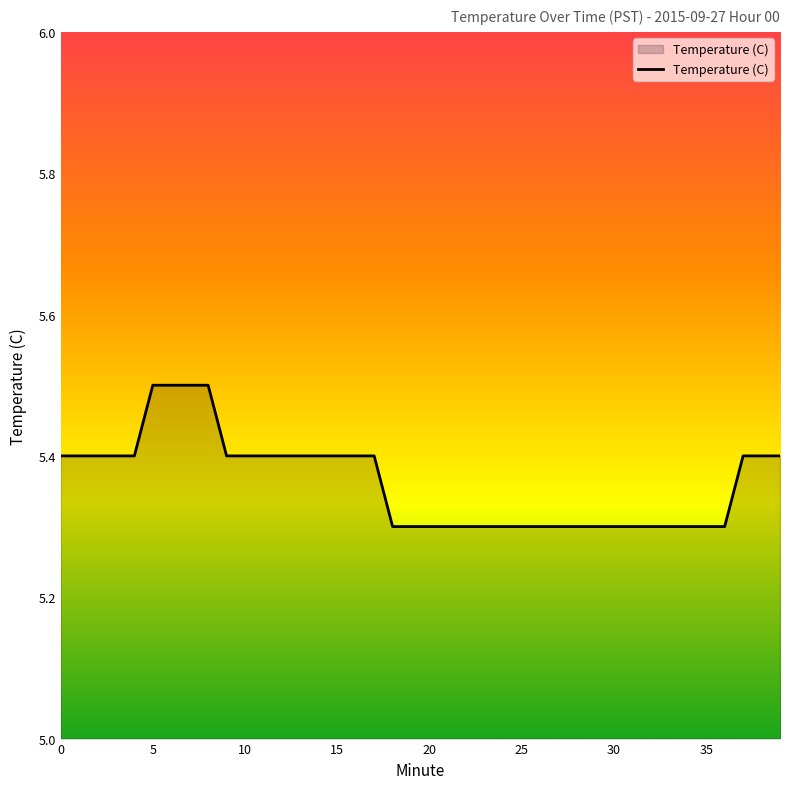

What is the greatest value displayed?

5.5